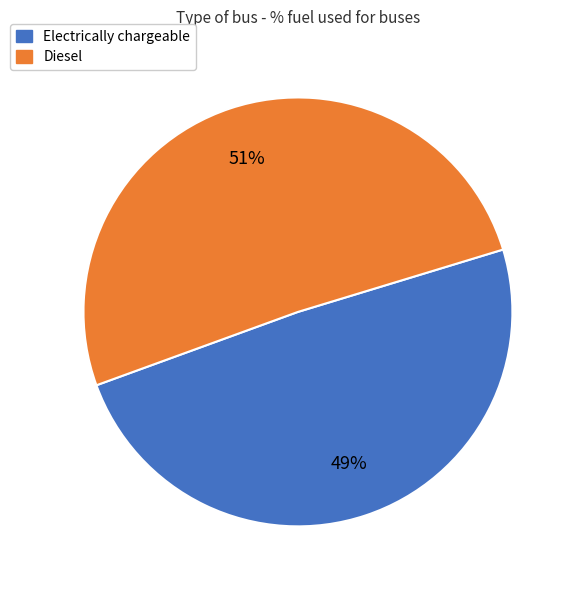

Between Electrically chargeable and Diesel, which is larger?

Diesel